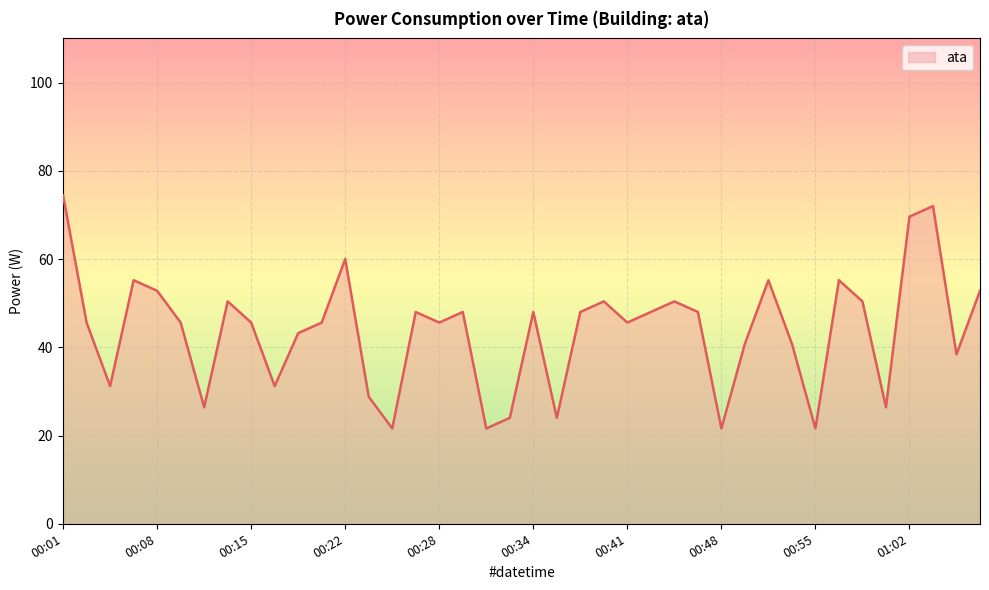

What is the greatest value displayed?

74.4